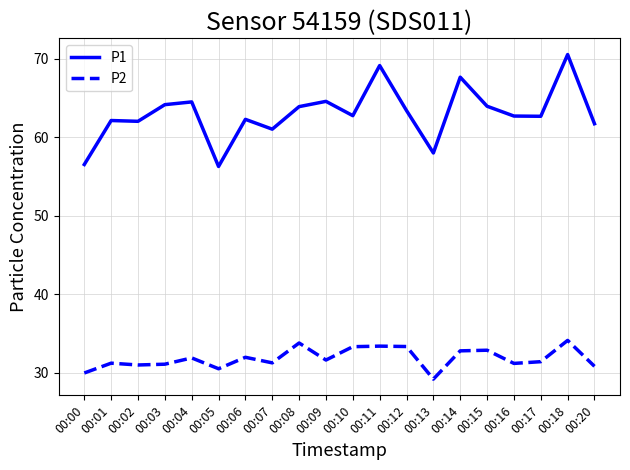

True or false: P1 and P2 cross at least once.

False